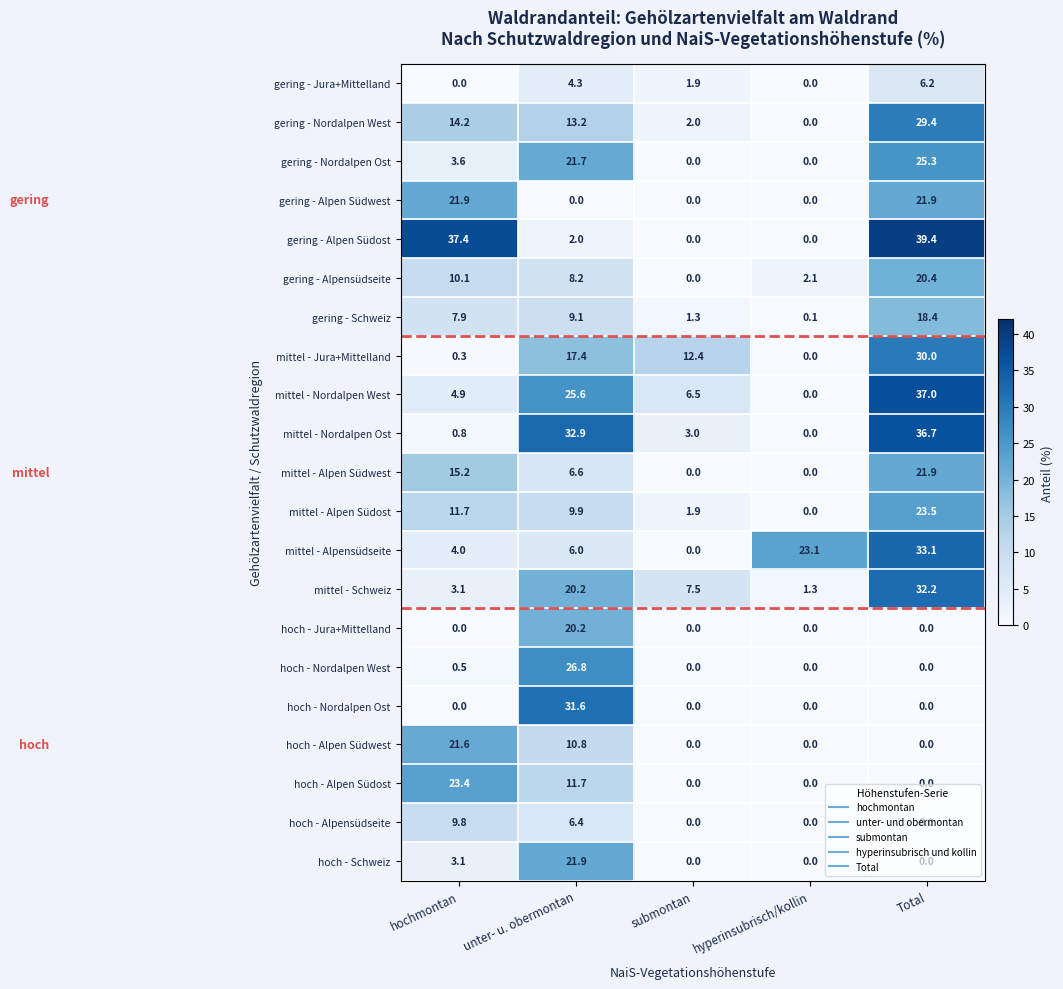

The value of hoch - Schweiz at hyperinsubrisch/kollin is 7.7. True or false?

False